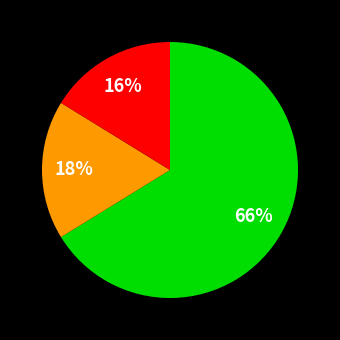

Does any single category account for the majority?

Yes